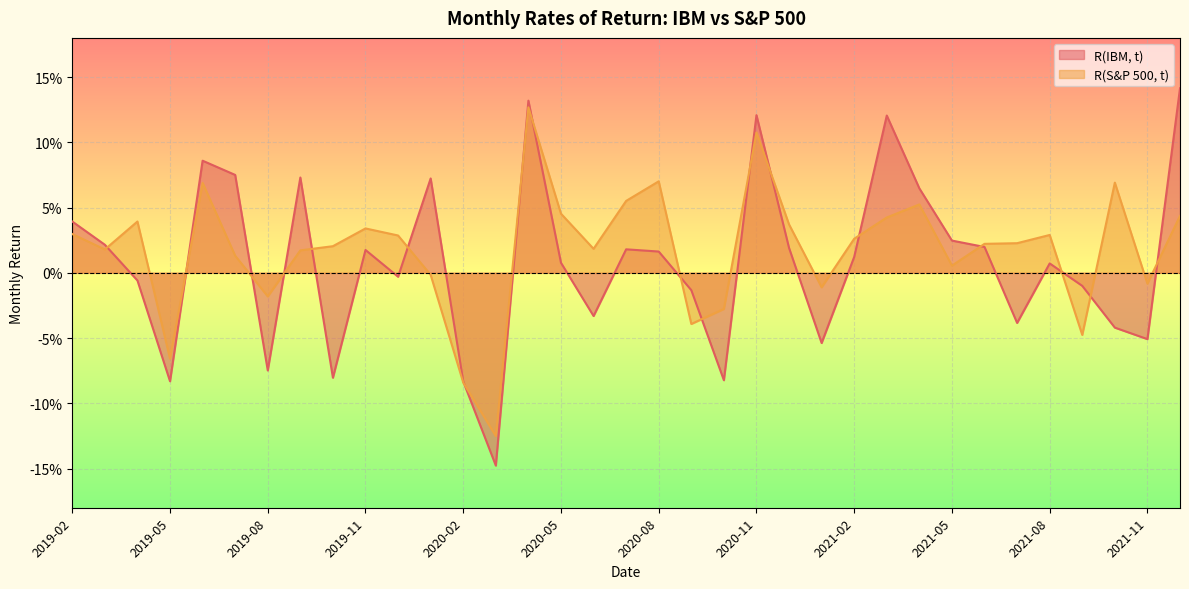

Reading left to right, list all the values displayed in this chart.

R(IBM, t): 2019-02=0.0	2019-03=0.0	2019-04=-0.0	2019-05=-0.1	2019-06=0.1	2019-07=0.1	2019-08=-0.1	2019-09=0.1	2019-10=-0.1	2019-11=0.0	2019-12=-0.0	2020-01=0.1	2020-02=-0.1	2020-03=-0.1	2020-04=0.1	2020-05=0.0	2020-06=-0.0	2020-07=0.0	2020-08=0.0	2020-09=-0.0	2020-10=-0.1	2020-11=0.1	2020-12=0.0	2021-01=-0.1	2021-02=0.0	2021-03=0.1	2021-04=0.1	2021-05=0.0	2021-06=0.0	2021-07=-0.0	2021-08=0.0	2021-09=-0.0	2021-10=-0.0	2021-11=-0.1	2021-12=0.1
R(S&P 500, t): 2019-02=0.0	2019-03=0.0	2019-04=0.0	2019-05=-0.1	2019-06=0.1	2019-07=0.0	2019-08=-0.0	2019-09=0.0	2019-10=0.0	2019-11=0.0	2019-12=0.0	2020-01=-0.0	2020-02=-0.1	2020-03=-0.1	2020-04=0.1	2020-05=0.0	2020-06=0.0	2020-07=0.1	2020-08=0.1	2020-09=-0.0	2020-10=-0.0	2020-11=0.1	2020-12=0.0	2021-01=-0.0	2021-02=0.0	2021-03=0.0	2021-04=0.1	2021-05=0.0	2021-06=0.0	2021-07=0.0	2021-08=0.0	2021-09=-0.0	2021-10=0.1	2021-11=-0.0	2021-12=0.0